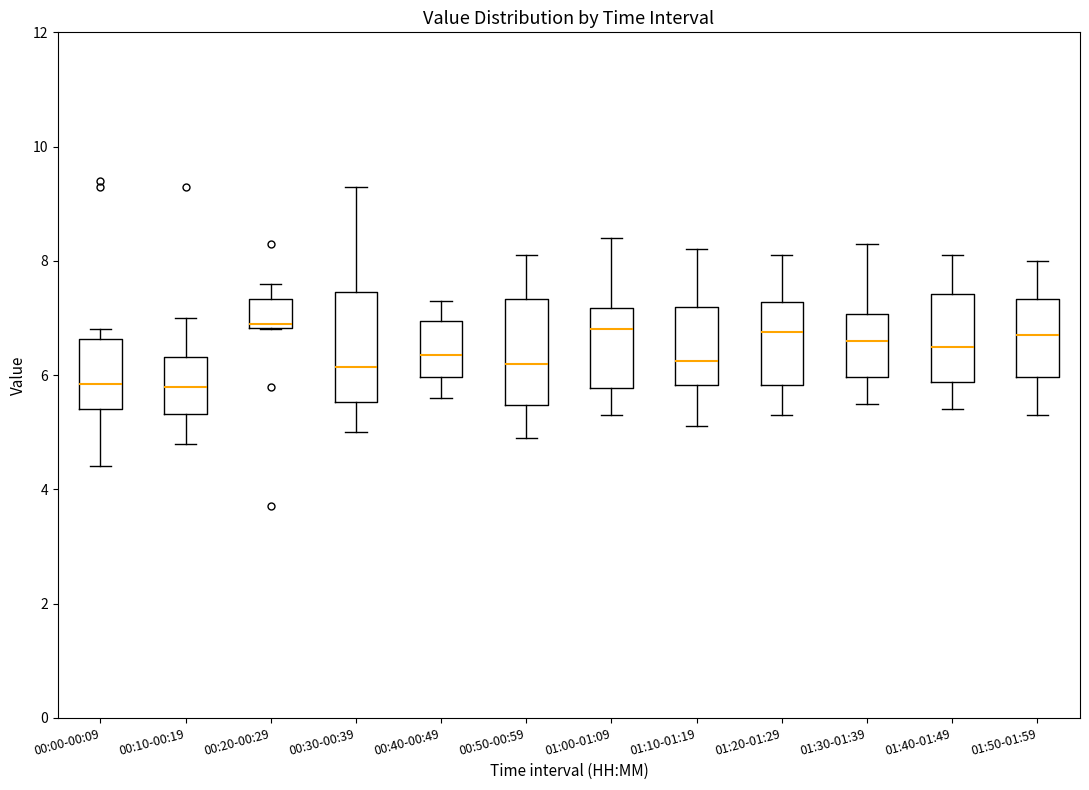

Where does the upper whisker of the box for 00:40-00:49 end on the y-axis? The values are not printed on the chart, so give them approximately, as read against the axis.

7.4